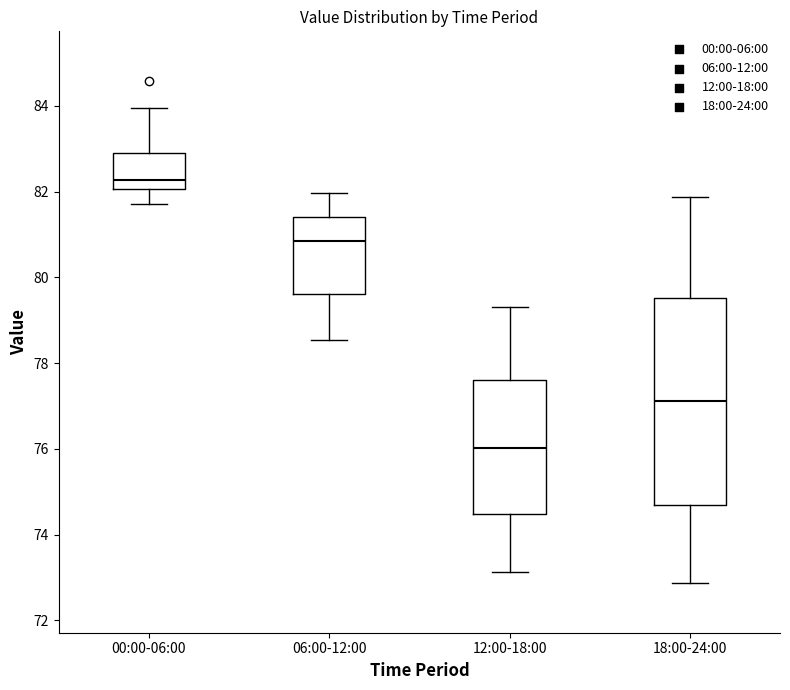

Reading left to right, read every box against the y-axis: the position of its median line, the range the box covers, and the ends of its whiskers. The values are not printed on the chart, so give them approximately, as read against the axis.

00:00-06:00: median 82.2, box 82.0 to 82.8, whiskers 81.8 to 84.0
06:00-12:00: median 80.8, box 79.6 to 81.4, whiskers 78.6 to 82.0
12:00-18:00: median 76.0, box 74.4 to 77.6, whiskers 73.2 to 79.4
18:00-24:00: median 77.2, box 74.6 to 79.6, whiskers 72.8 to 81.8